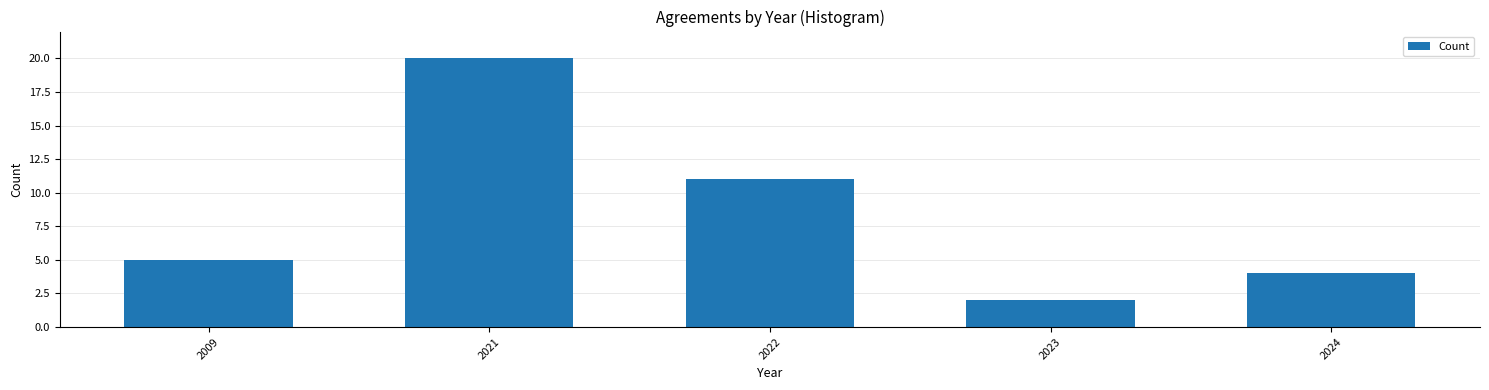

Reading right to left, what are all the values shown in this chart?

2024=4	2023=2	2022=11	2021=20	2009=5